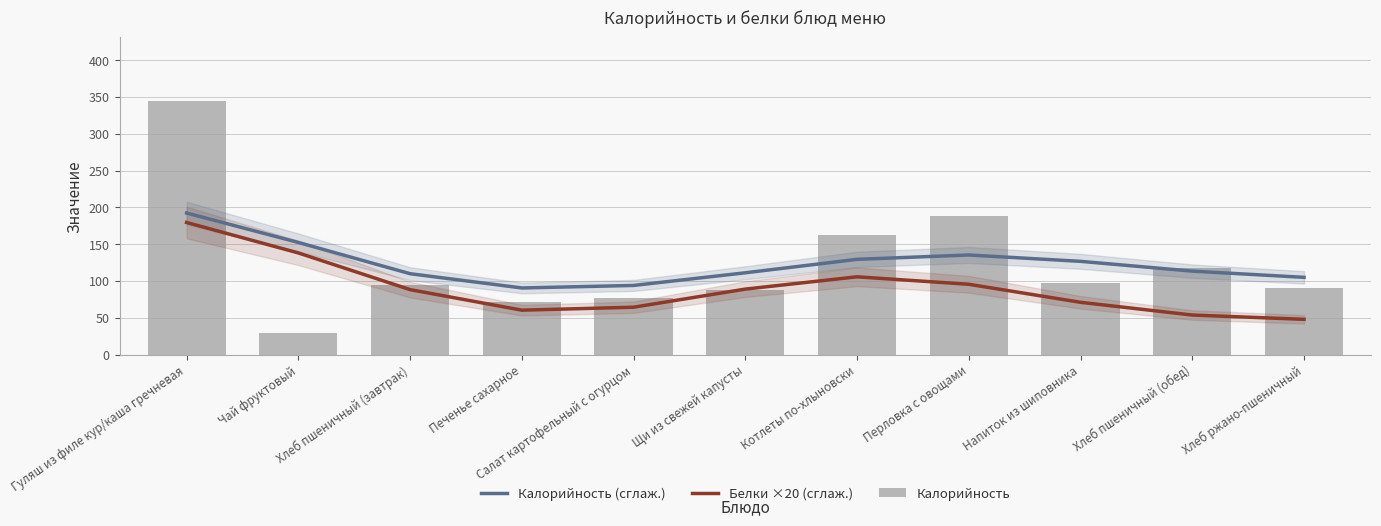

How many values in the Калорийность series exceed 94?

5